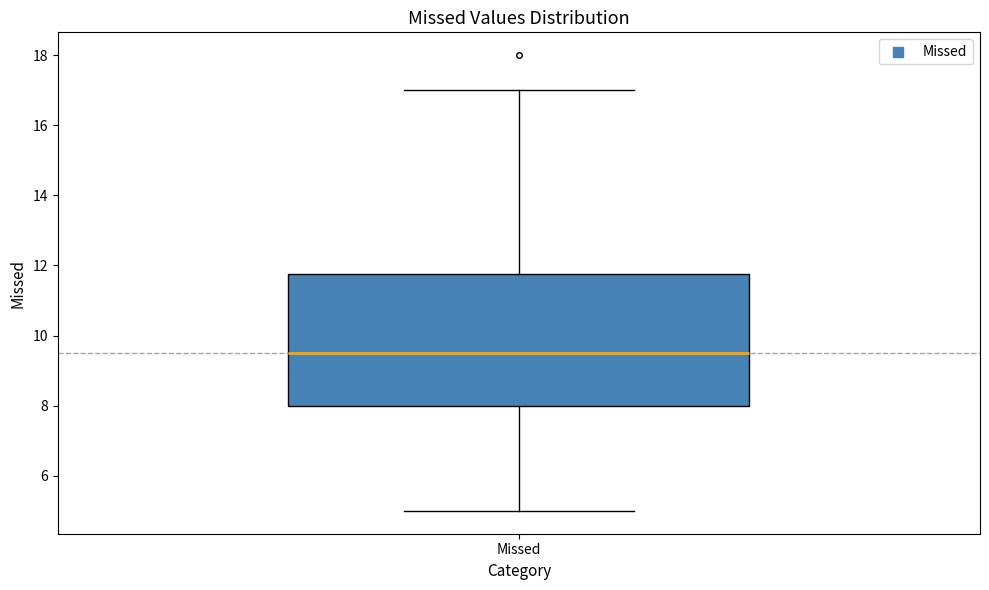

Where does the lower whisker of the box for Missed end on the y-axis? The values are not printed on the chart, so give them approximately, as read against the axis.

5.0